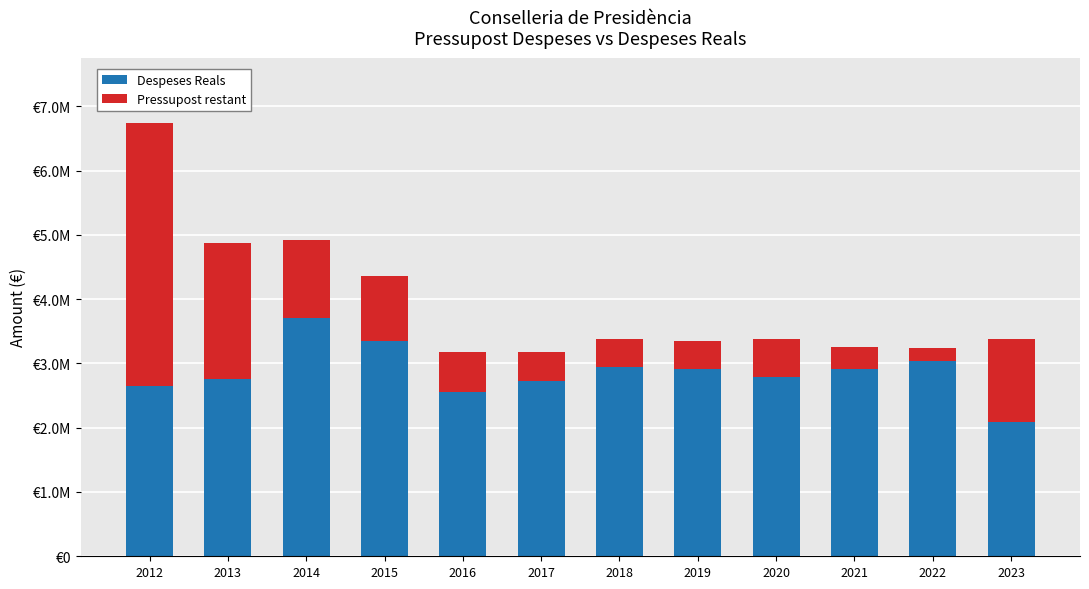

Rank the series by their maximum value, from highest to lowest.

Pressupost restant, Despeses Reals